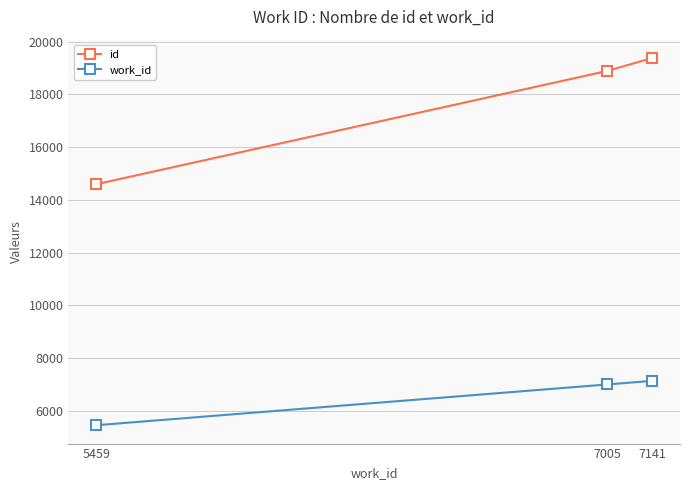

How many data points in work_id are less than 7005?

1